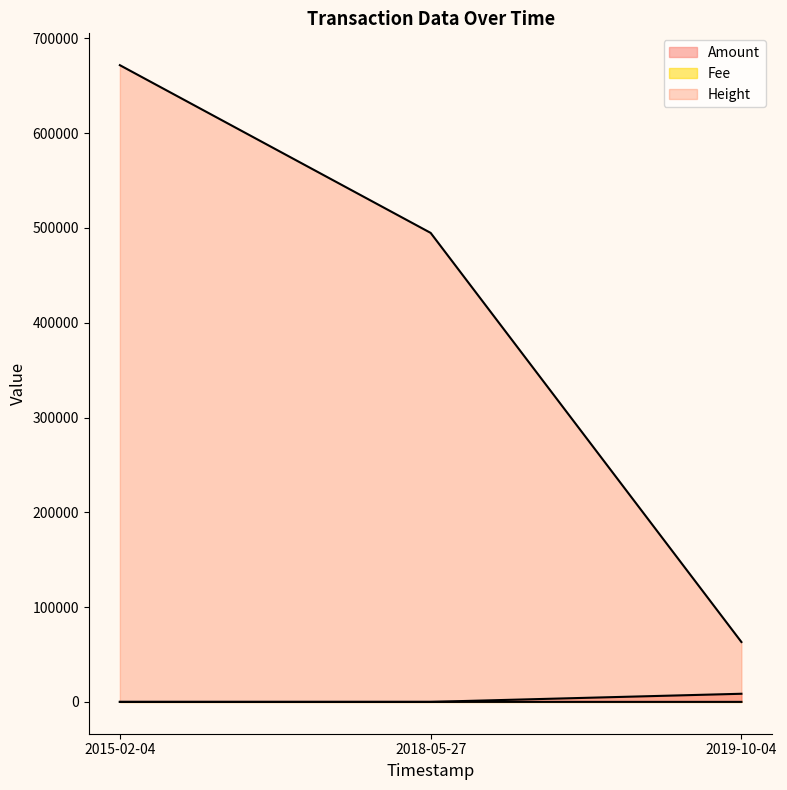

What is the difference between the Height values at 2018-05-27 and 2019-10-04?

431682.0